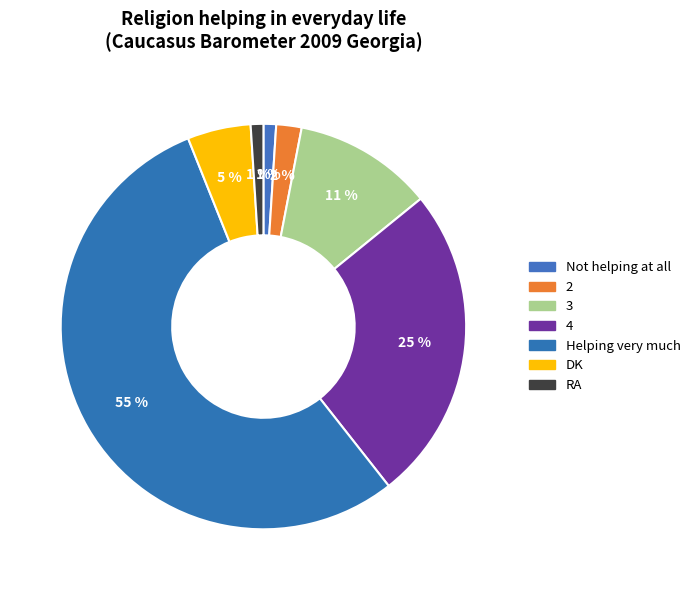

How many slices are in this pie chart?

7